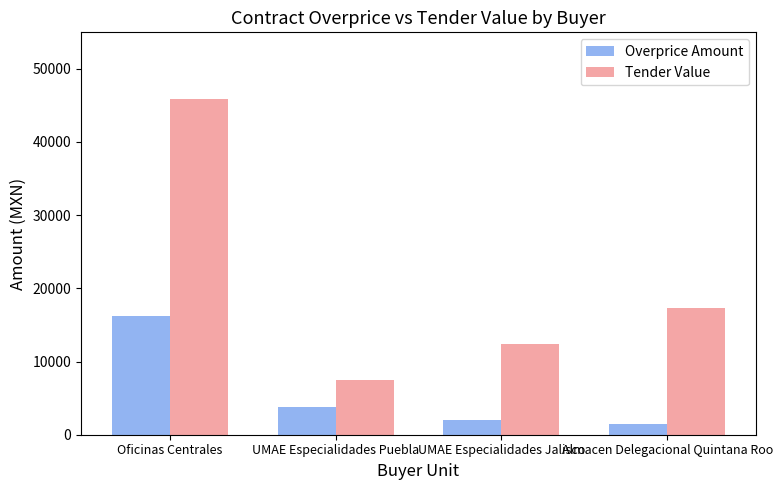

Which category has the highest value in the Overprice Amount series?

Oficinas Centrales